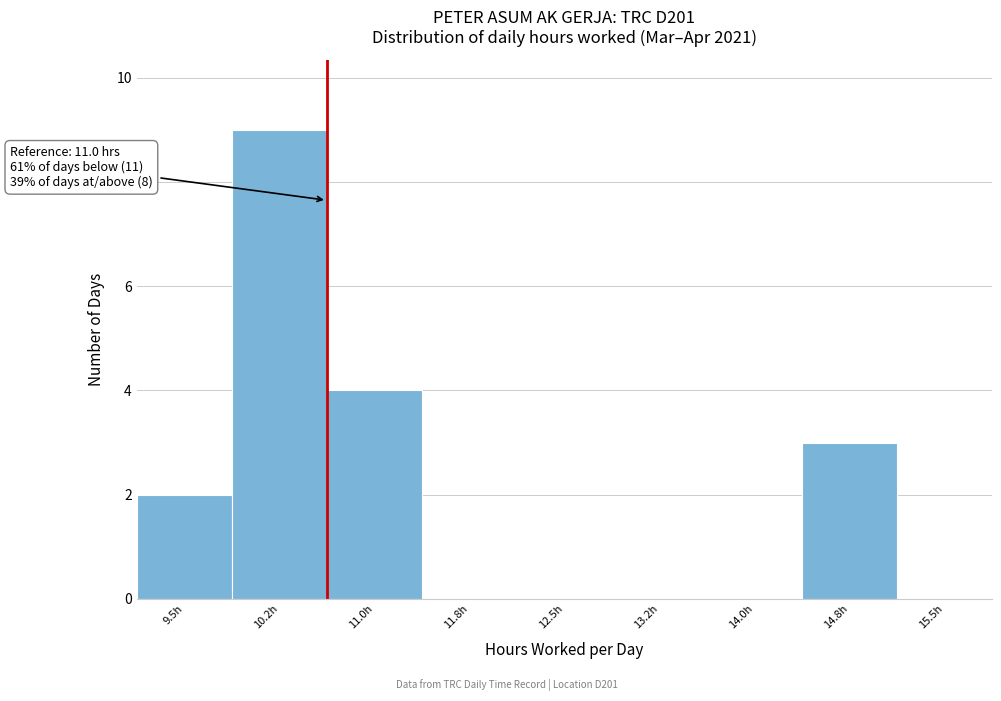

Reading left to right, transcribe all the data shown in this chart.

9.5h=2	10.2h=9	11.0h=4	11.8h=0	12.5h=0	13.2h=0	14.0h=0	14.8h=3	15.5h=0